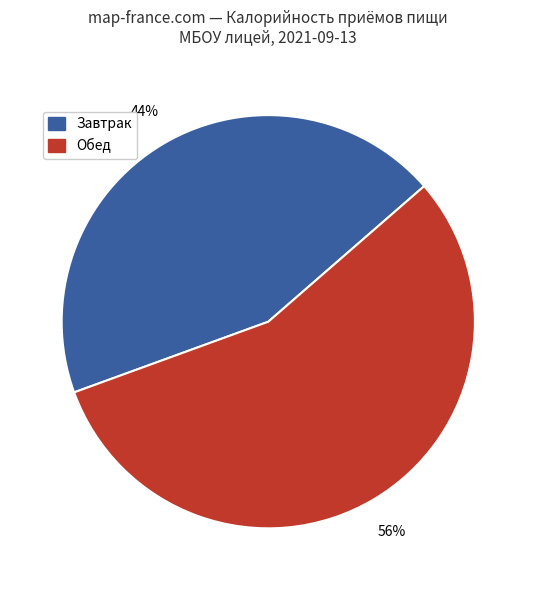

Is there a majority slice in this chart?

Yes